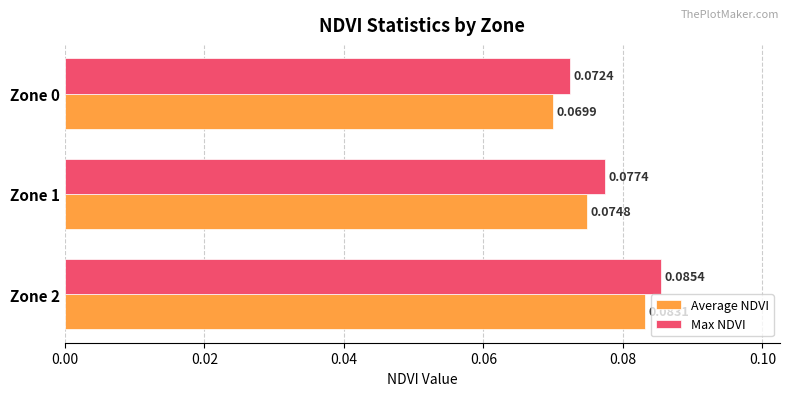

Rank the categories by Max NDVI value from highest to lowest.

Zone 2, Zone 1, Zone 0